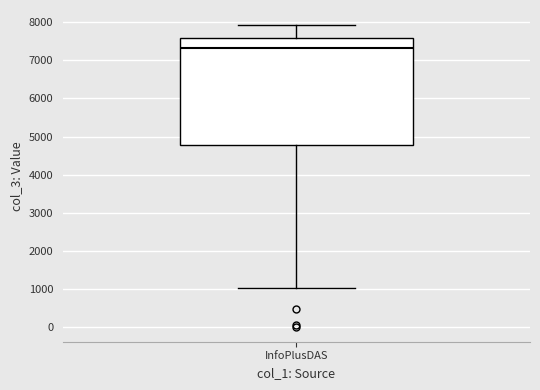

Read this box plot against the y-axis: the position of the median line, the range covered by the box, and the ends of both whiskers. The values are not printed on the chart, so give them approximately, as read against the axis.

median 7300, box 4800 to 7600, whiskers 1000 to 7900